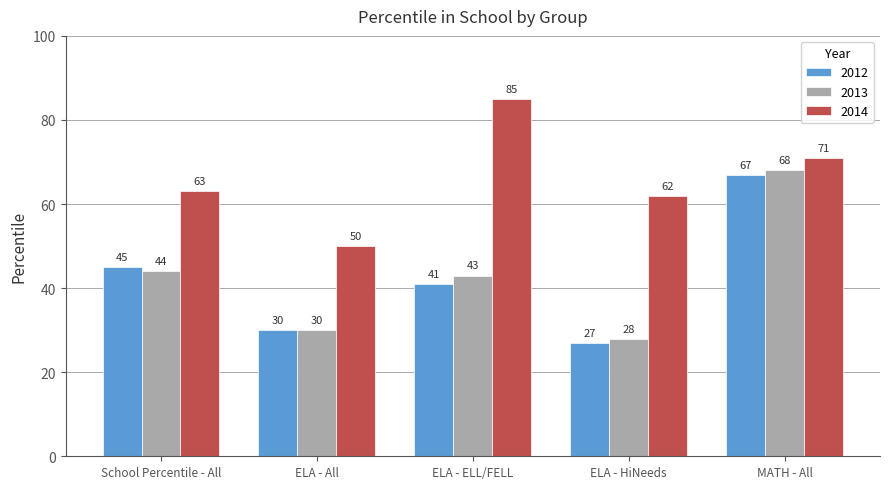

What is the label of the 1st bar from the right?

MATH - All